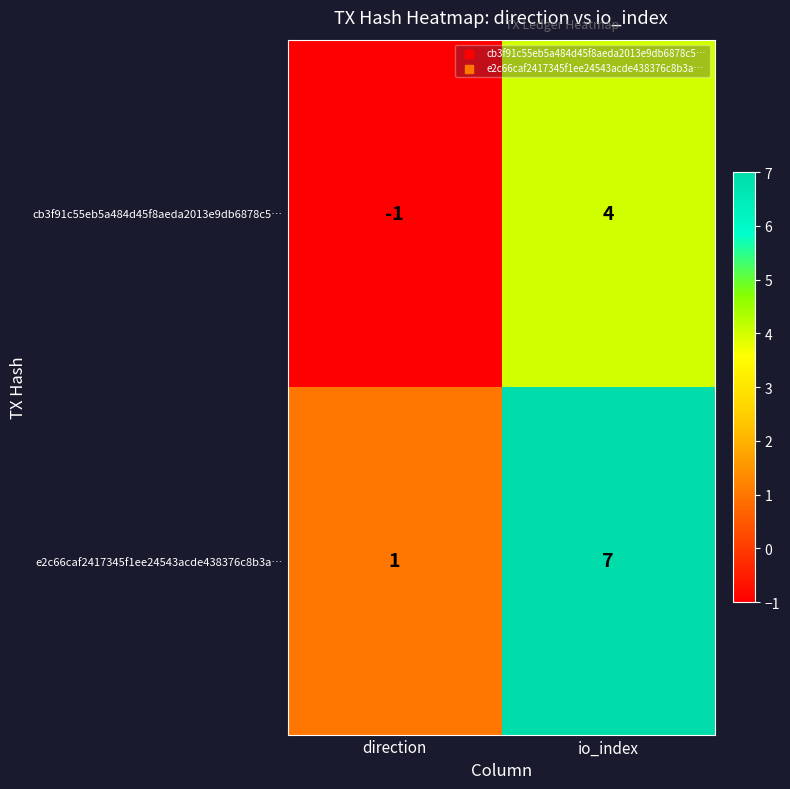

Rank the series by their maximum value, from lowest to highest.

cb3f91c55eb5a484d45f8aeda2013e9db6878c5…, e2c66caf2417345f1ee24543acde438376c8b3a…